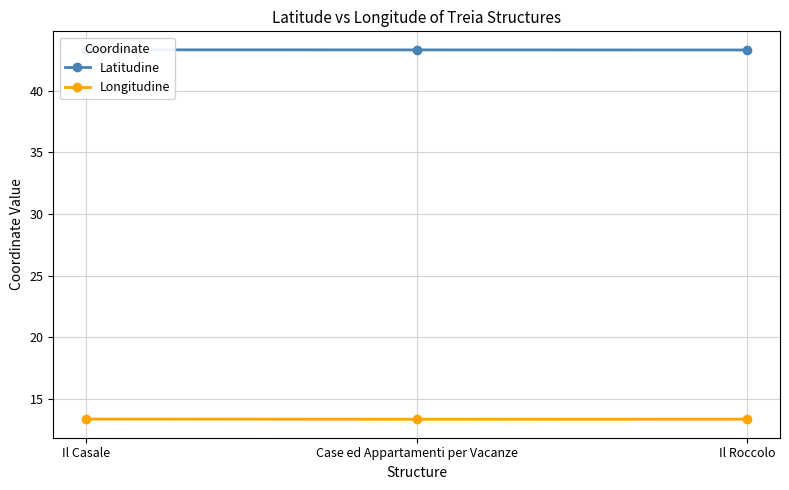

What are all the series names shown in the legend?

Latitudine, Longitudine